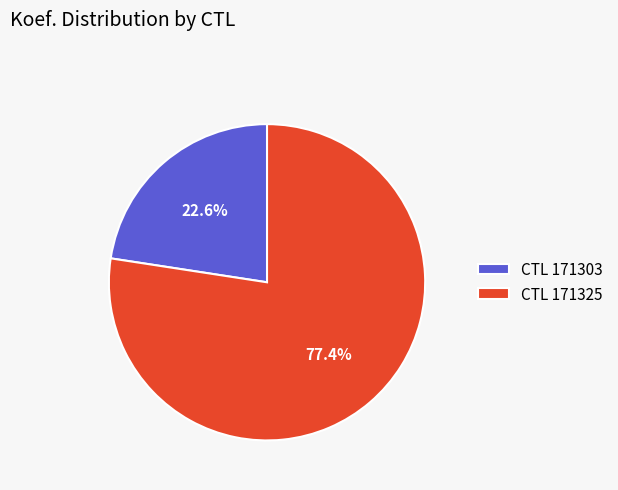

Which slice represents more than half of the pie?

CTL 171325